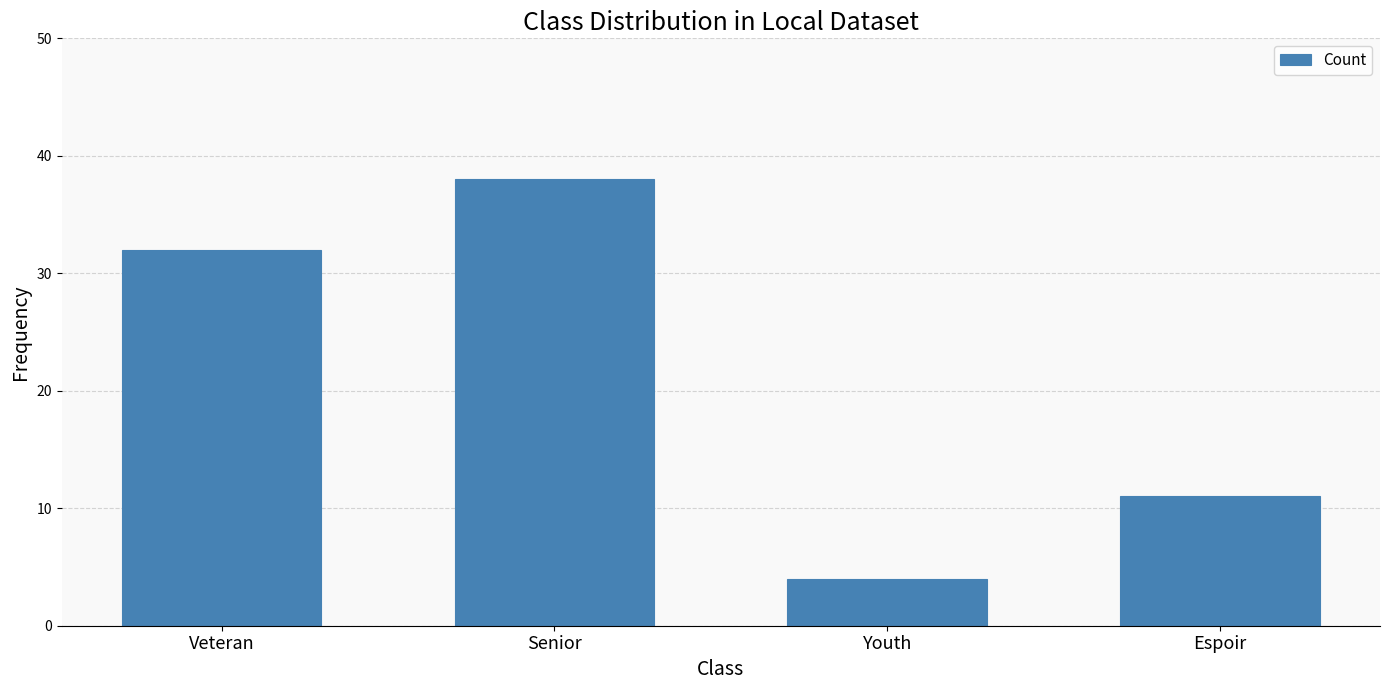

Where is the data nearest to the value 21?

Espoir